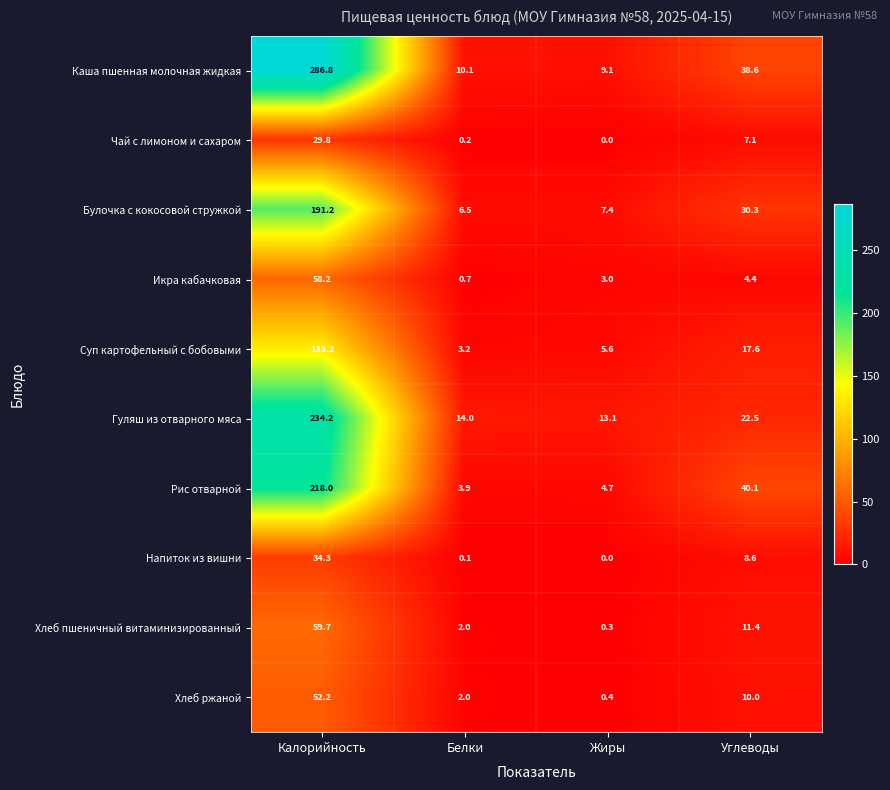

What is the total value across all series at Калорийность?

1297.6